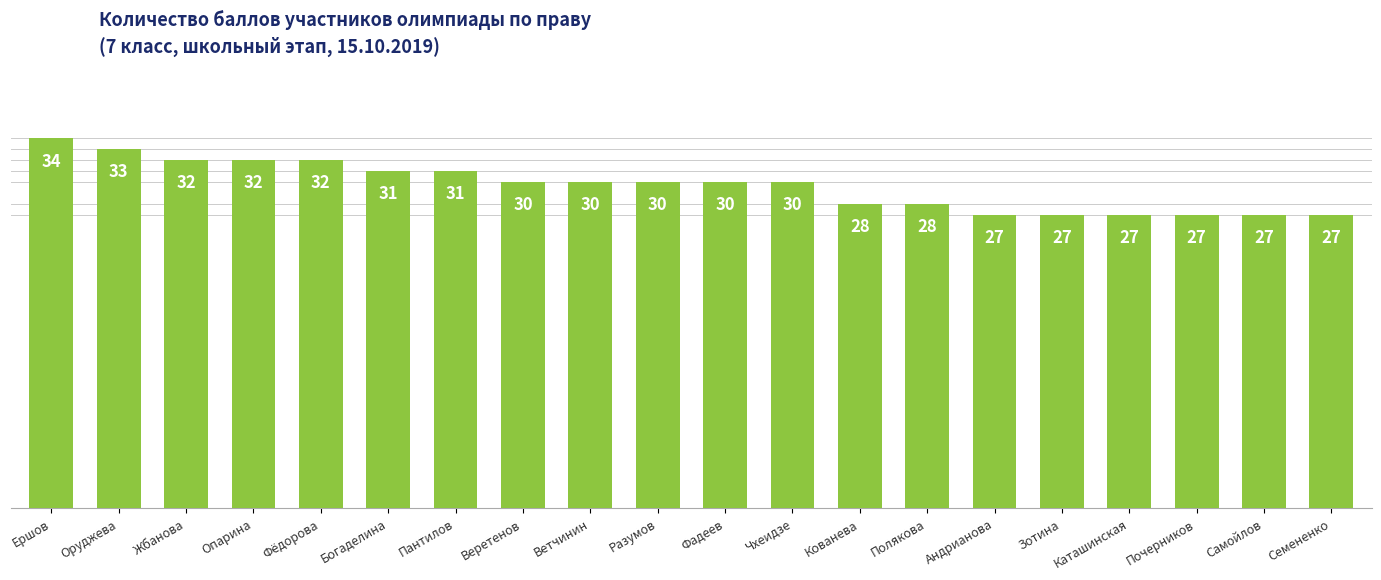

What is the ratio of the value at Чхеидзе to the value at Фёдорова?

0.9